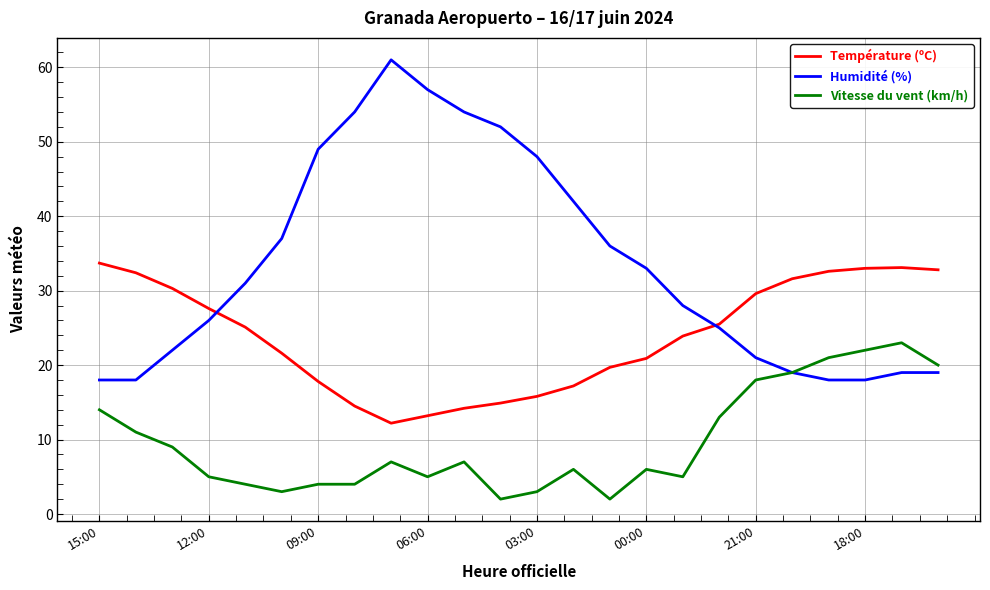

What is the minimum value for Température (ºC)?

12.2